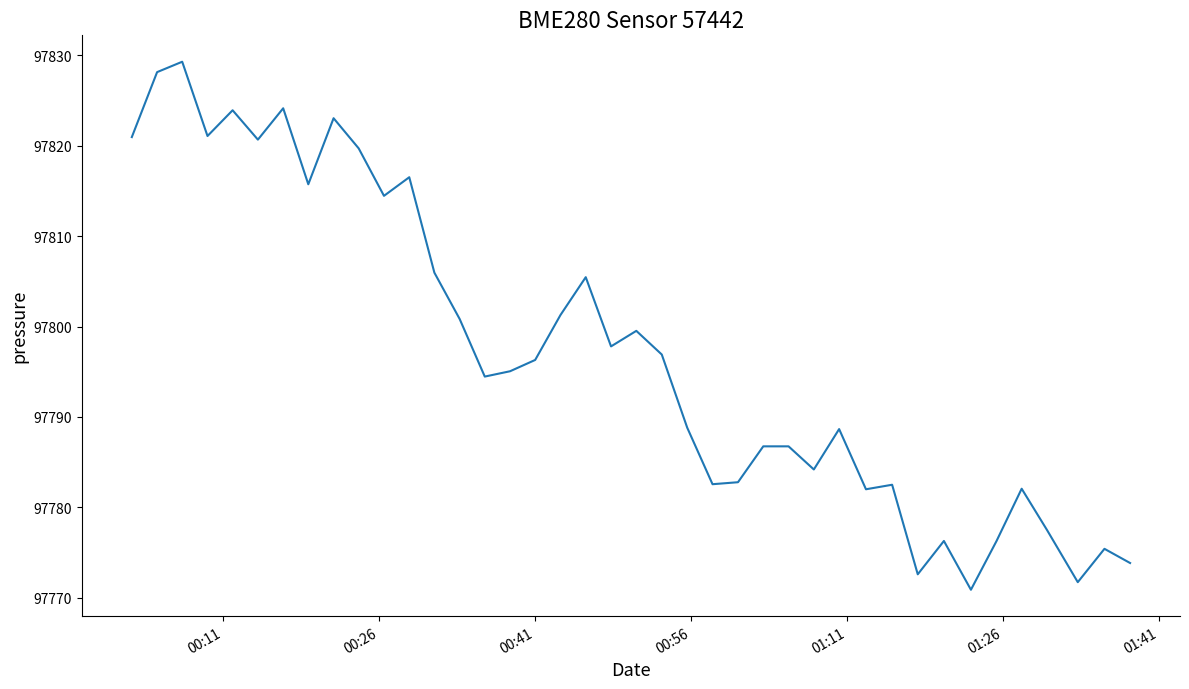

What is the minimum value shown in the chart?

97770.9